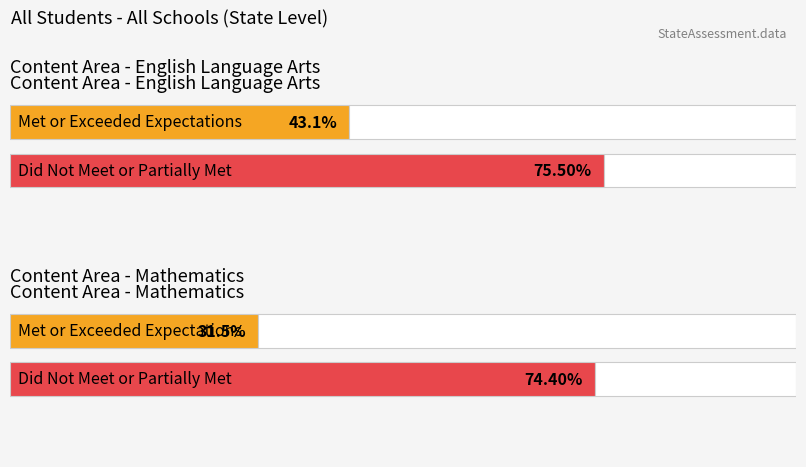

Which series has the widest spread of values?

% Met Expectations